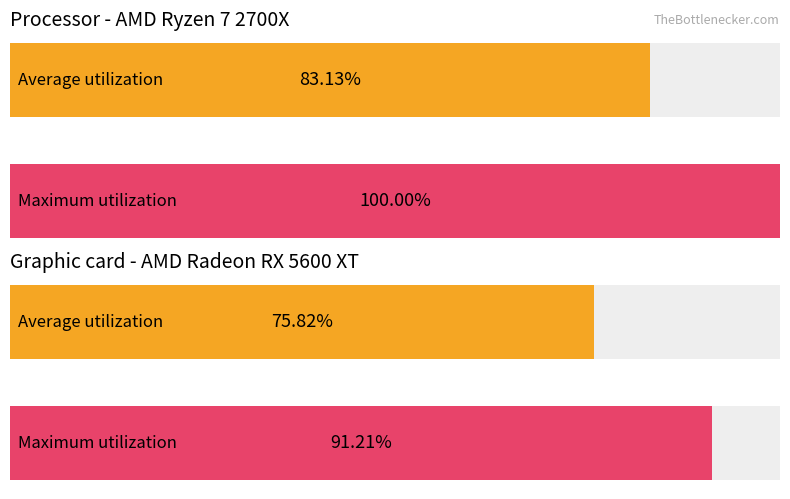

Are the bars grouped side by side (vs. stacked)?

Yes